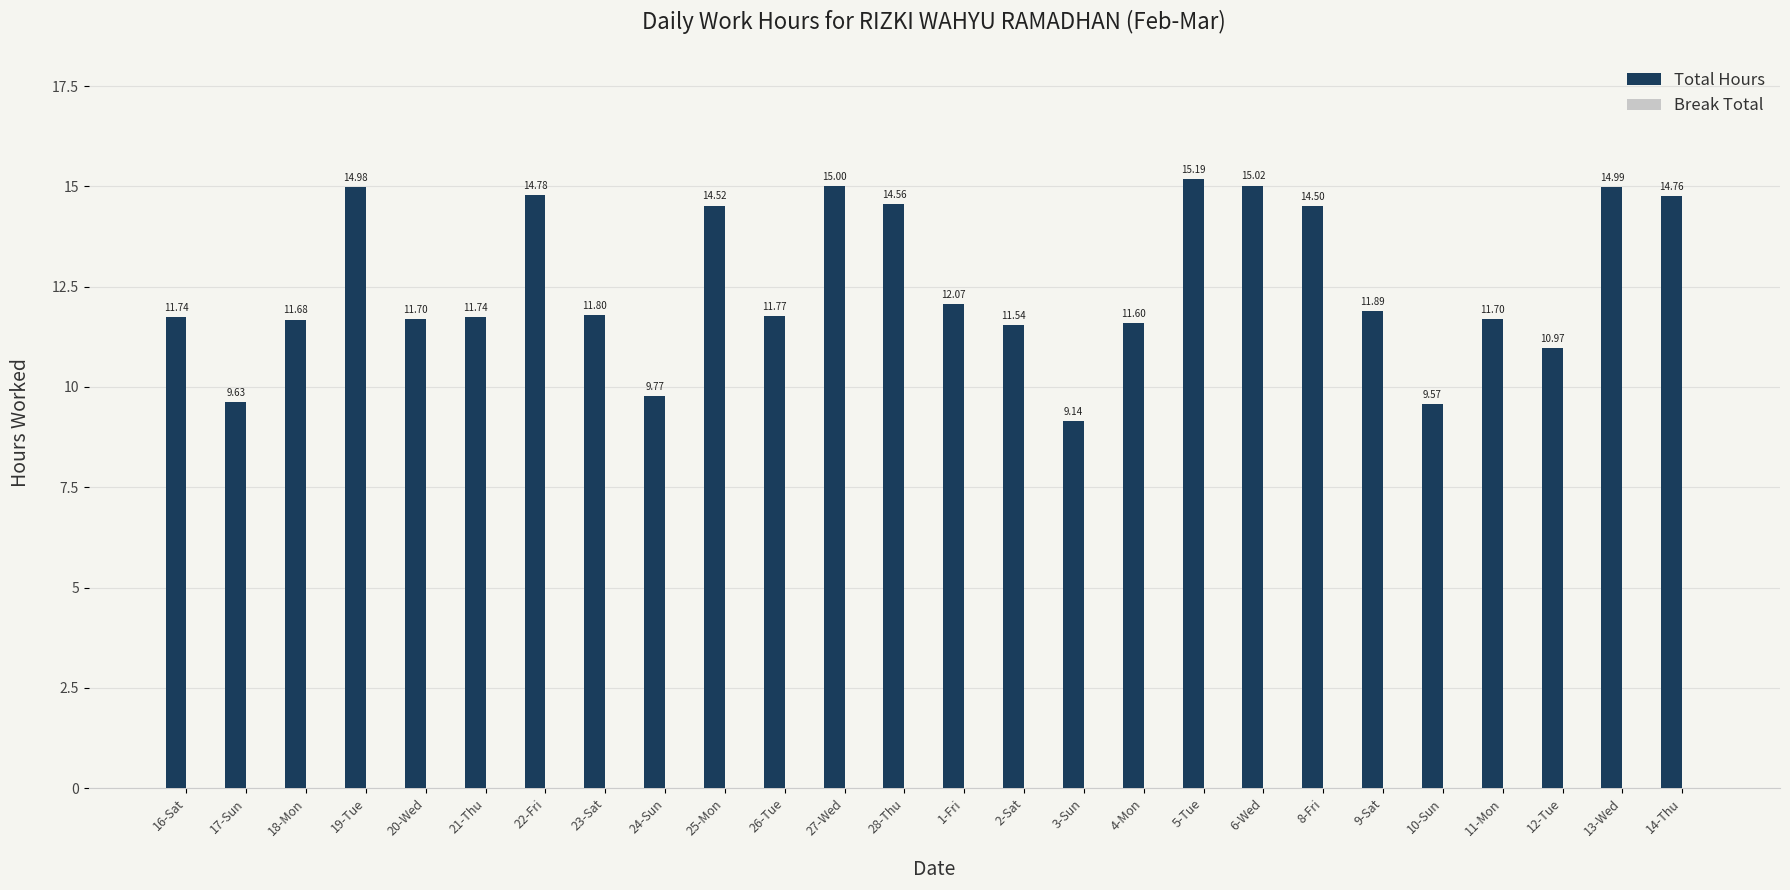

What is the difference between the values at 17-Sun and 14-Thu?

5.1